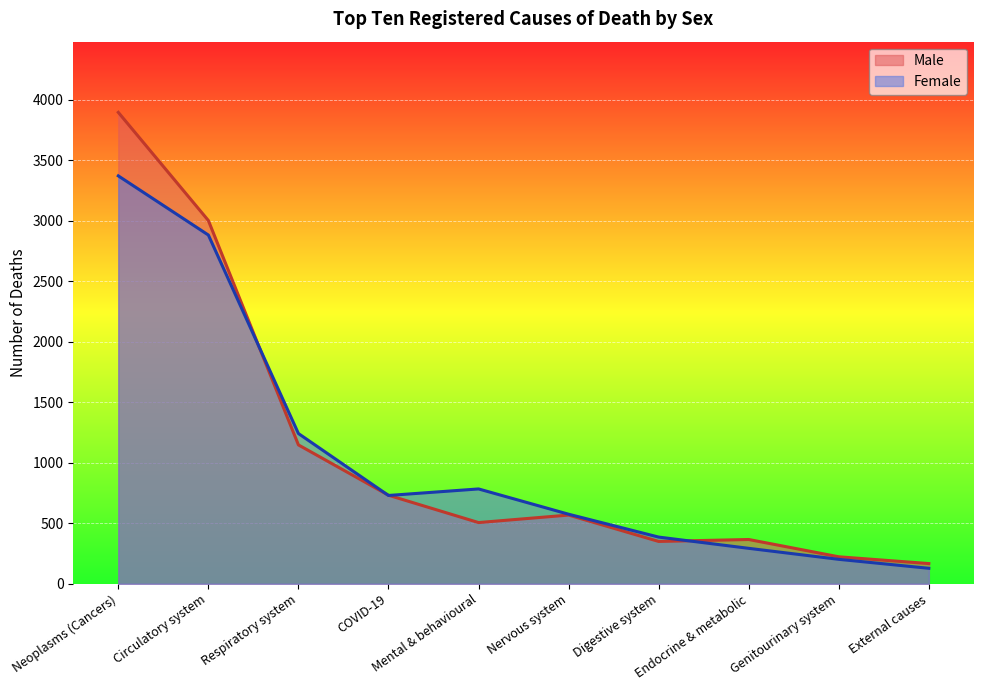

What is the difference between the highest and lowest values at Circulatory system?

120